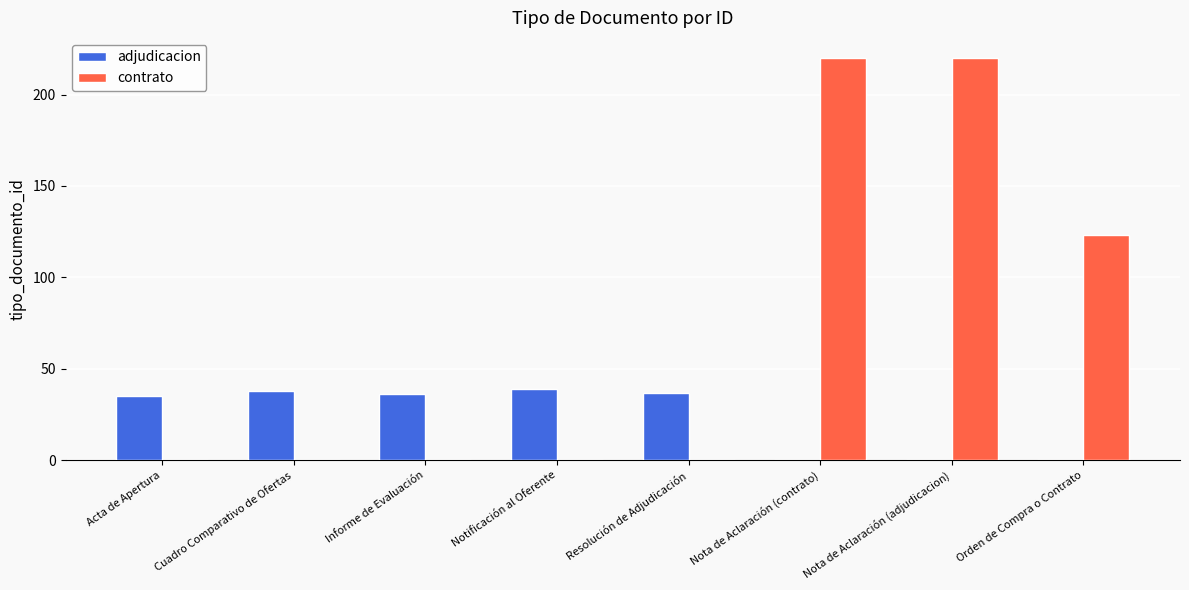

What is the sum of all contrato values?

563